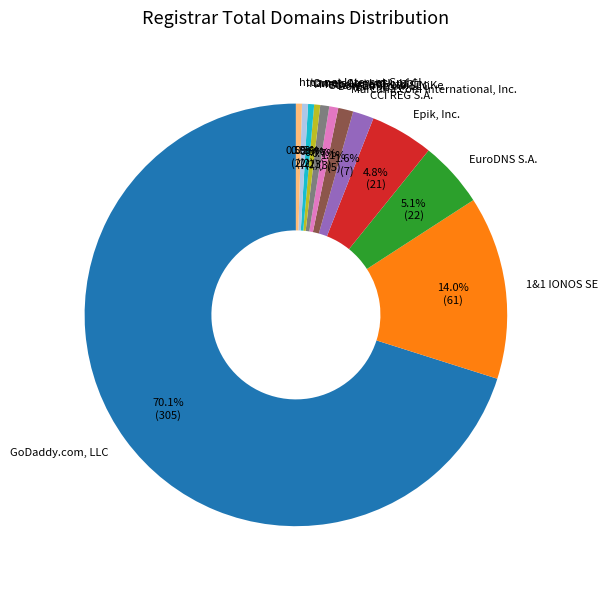

Count the number of slices in the pie.

12